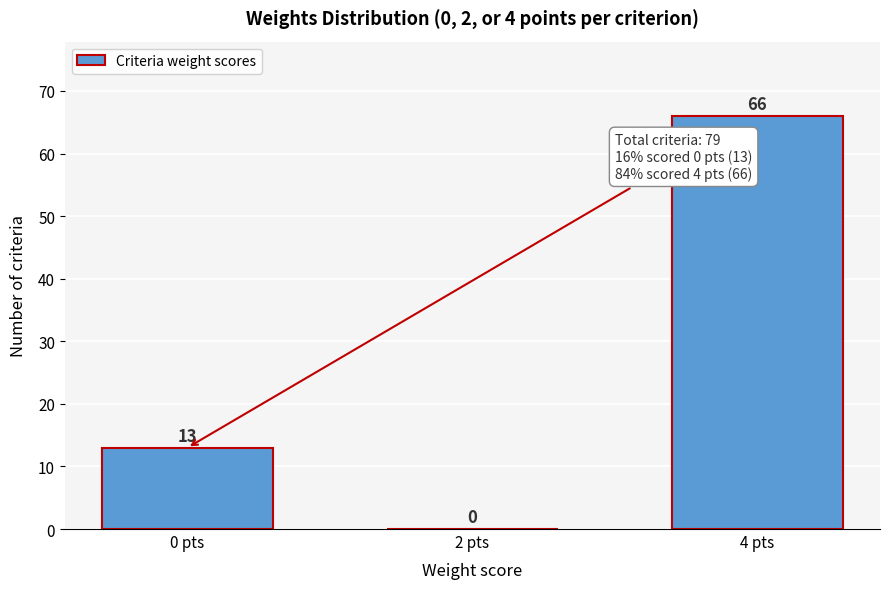

Reading left to right, extract all data points from this chart.

0 pts=13	2 pts=0	4 pts=66